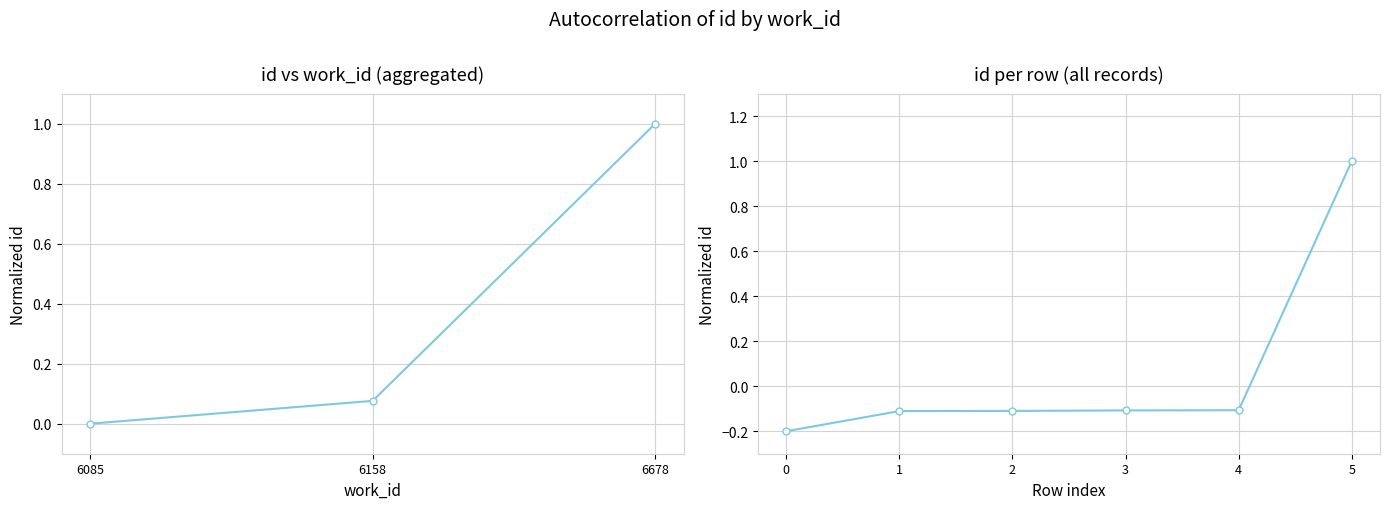

What is the difference between the maximum and second lowest values?

1.1